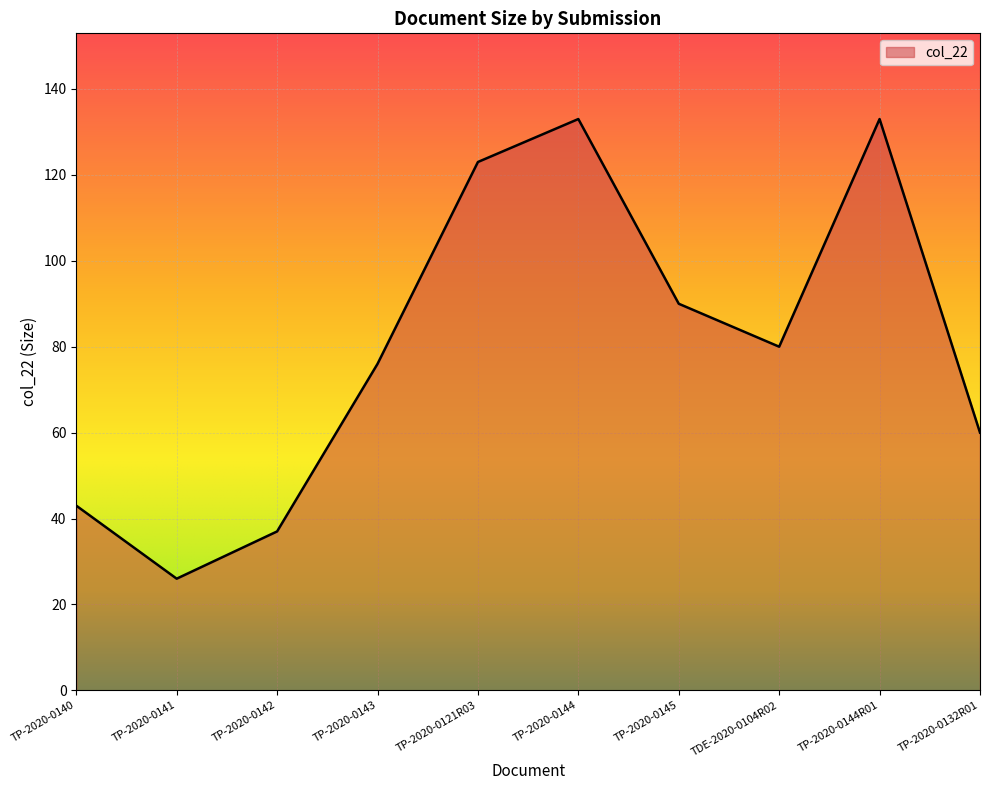

Is it true that the value at TP-2020-0145 is 152?

False